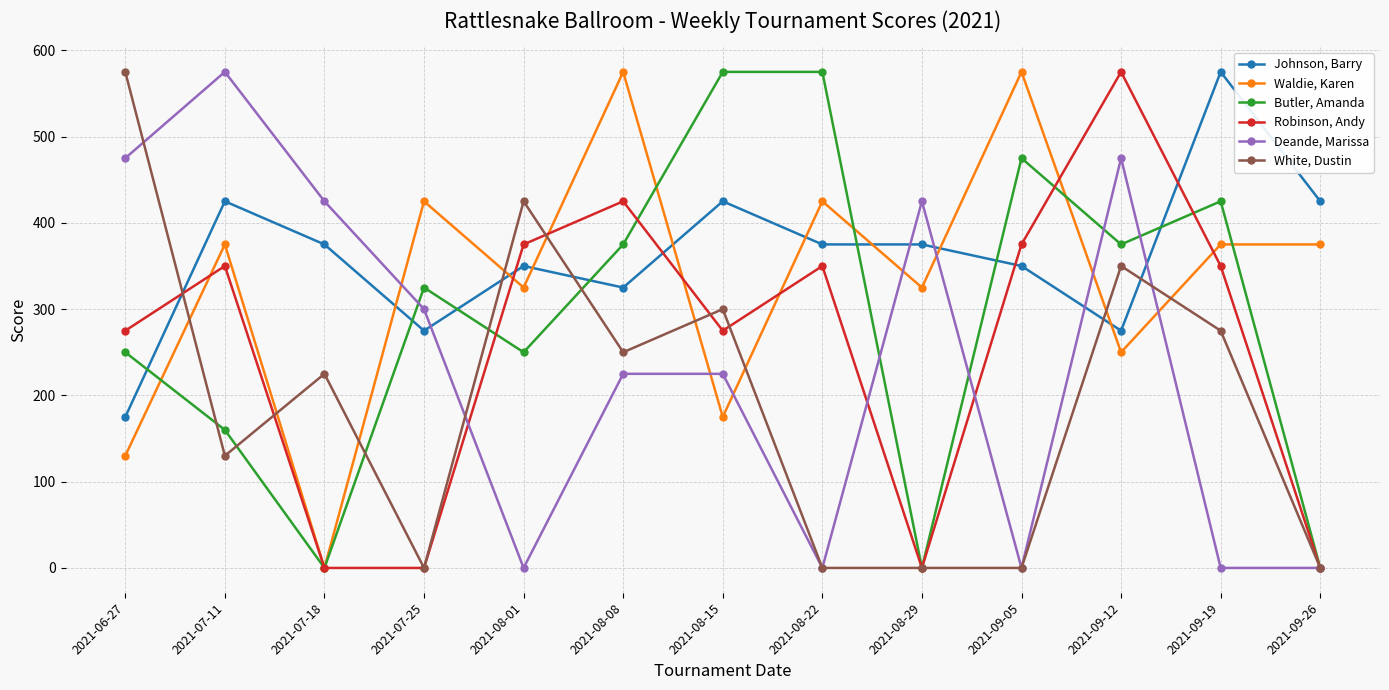

At which label does Waldie, Karen reach its minimum?

2021-07-18